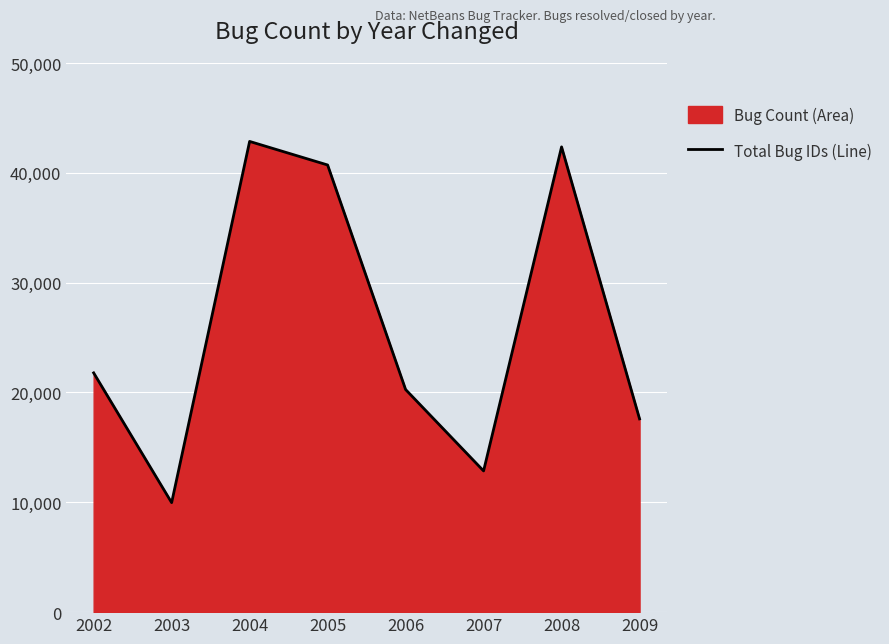

What is the greatest value displayed?

42859